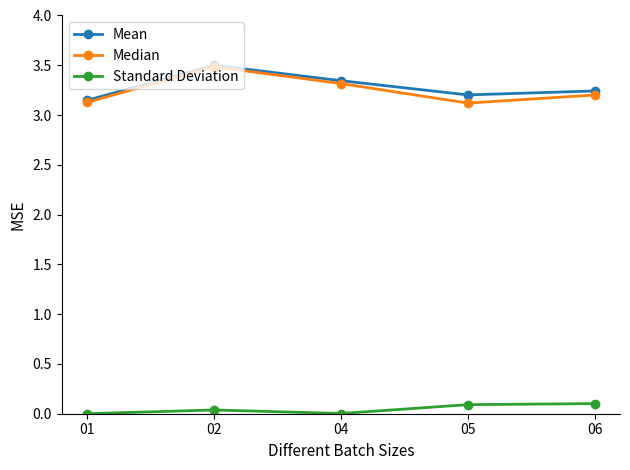

Which series has the widest spread of values?

Median